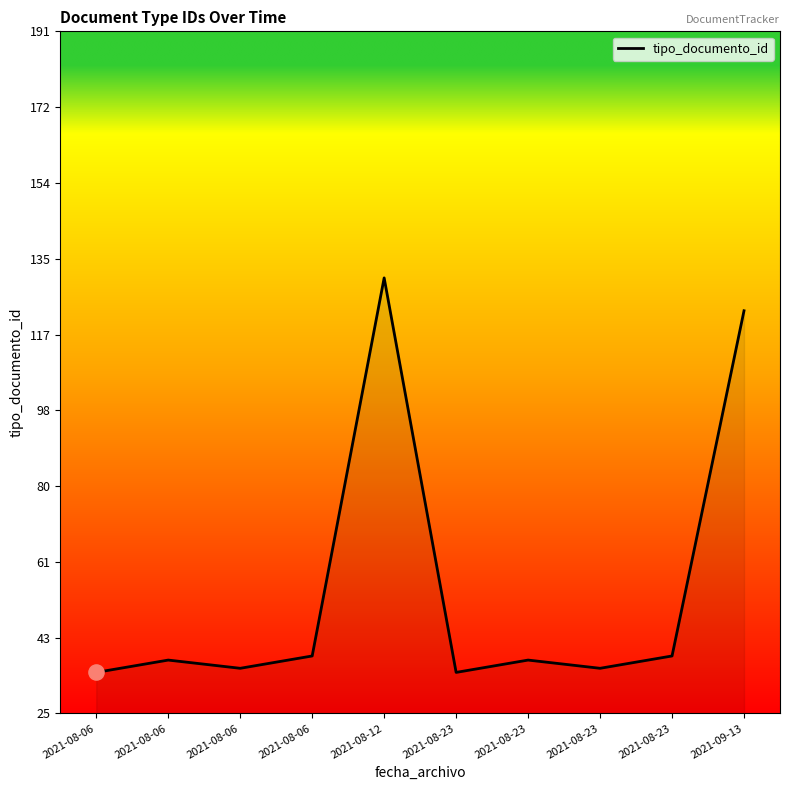

Is this an area chart (filled region under the line)?

Yes